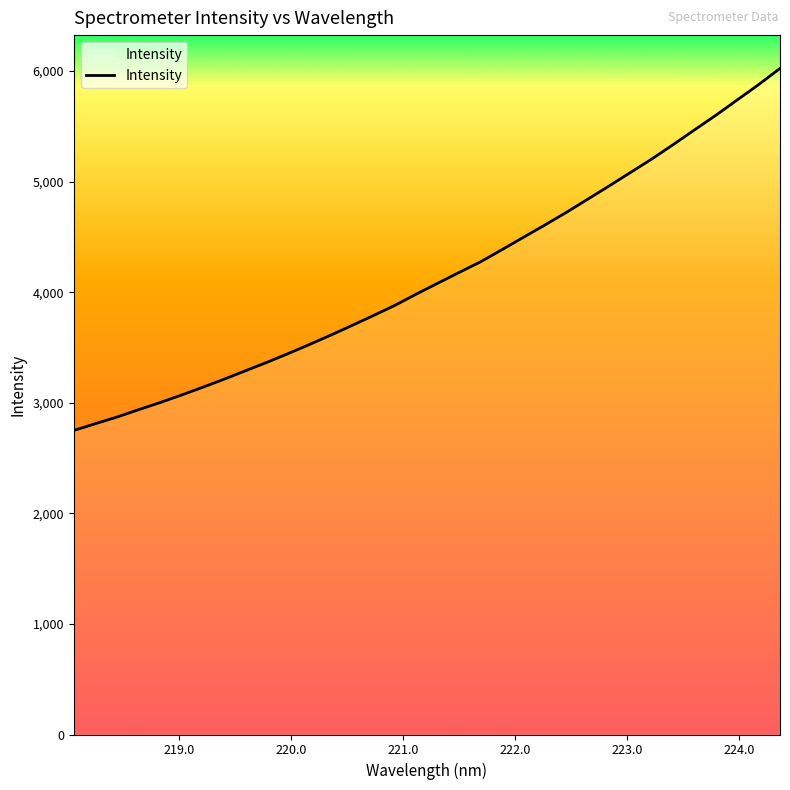

What is the smallest value displayed?

2750.0